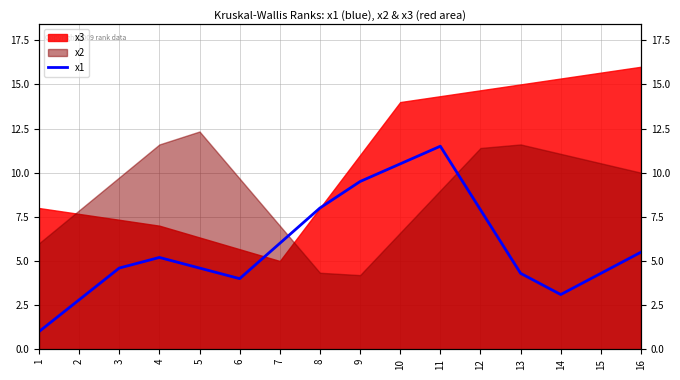

Reading left to right, list all the values displayed in this chart.

1.0	2.8	4.6	5.2	4.6	4.0	6.0	8.0	9.5	10.5	11.5	7.9	4.3	3.1	4.3	5.5